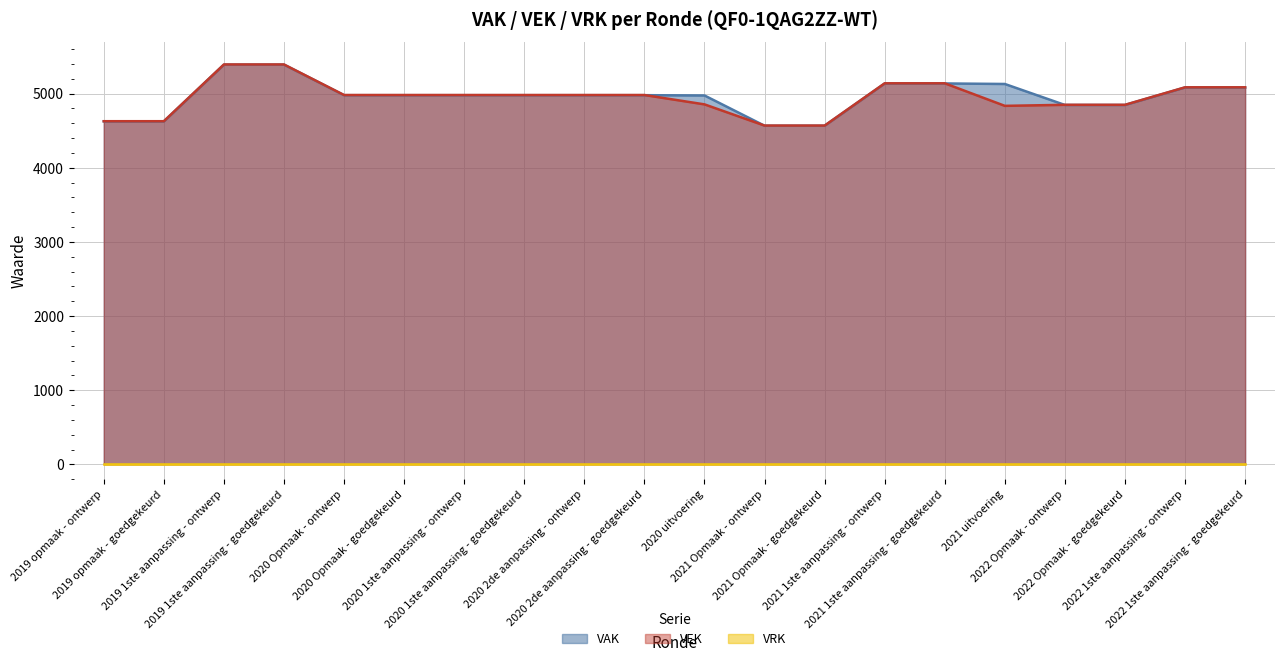

What is the maximum value shown in the chart?

5392